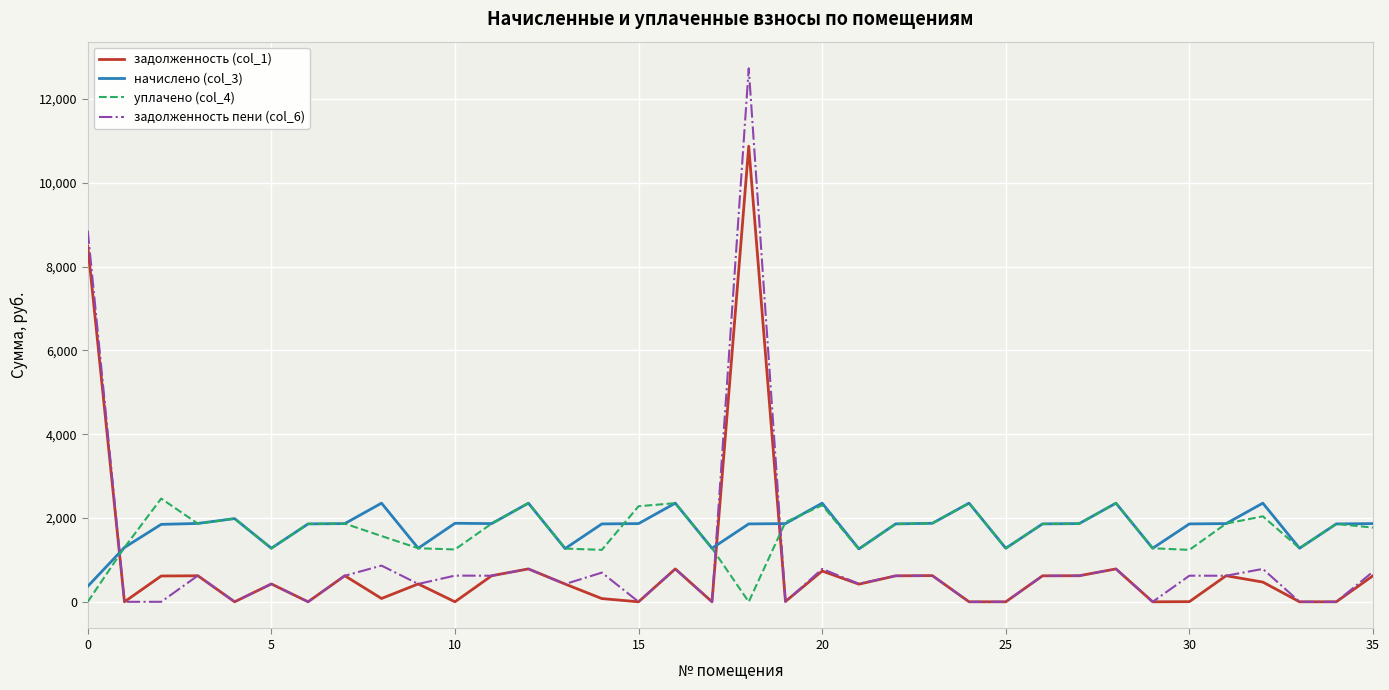

Which series has the largest range (max minus min)?

задолженность пени (col_6)